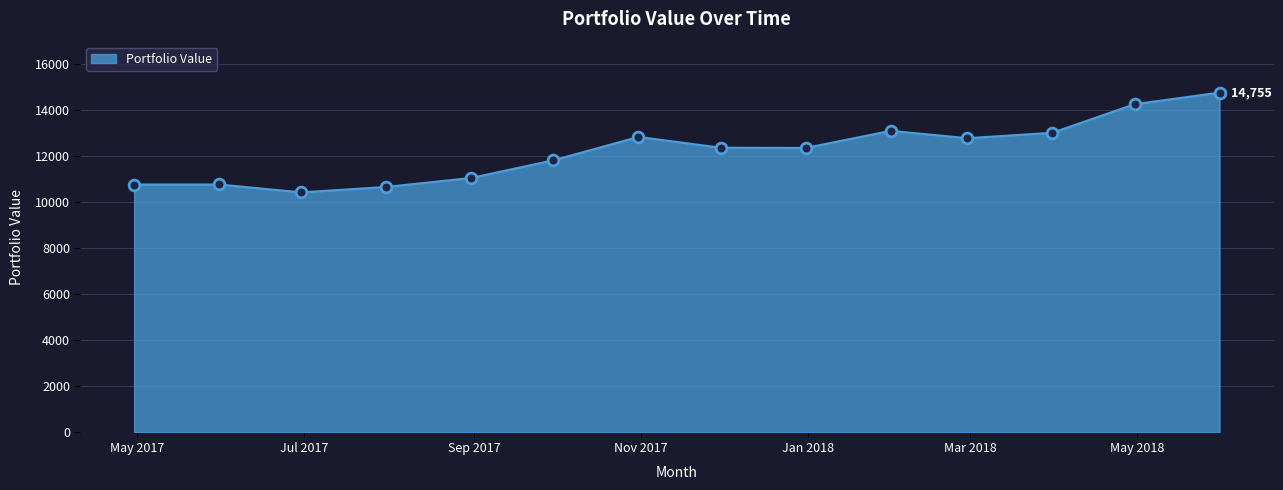

What is the greatest value displayed?

14754.7